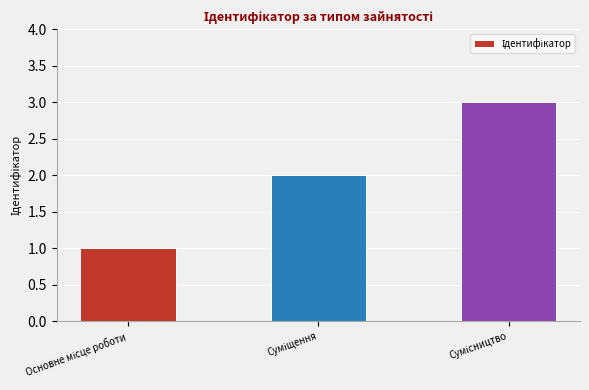

What is the sum of all values?

6